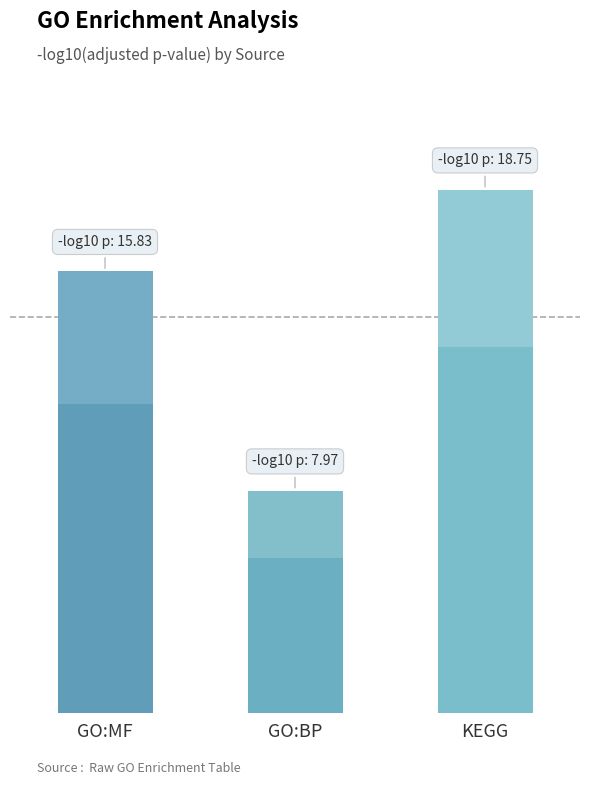

What is the change in value from GO:MF to KEGG?

+2.9